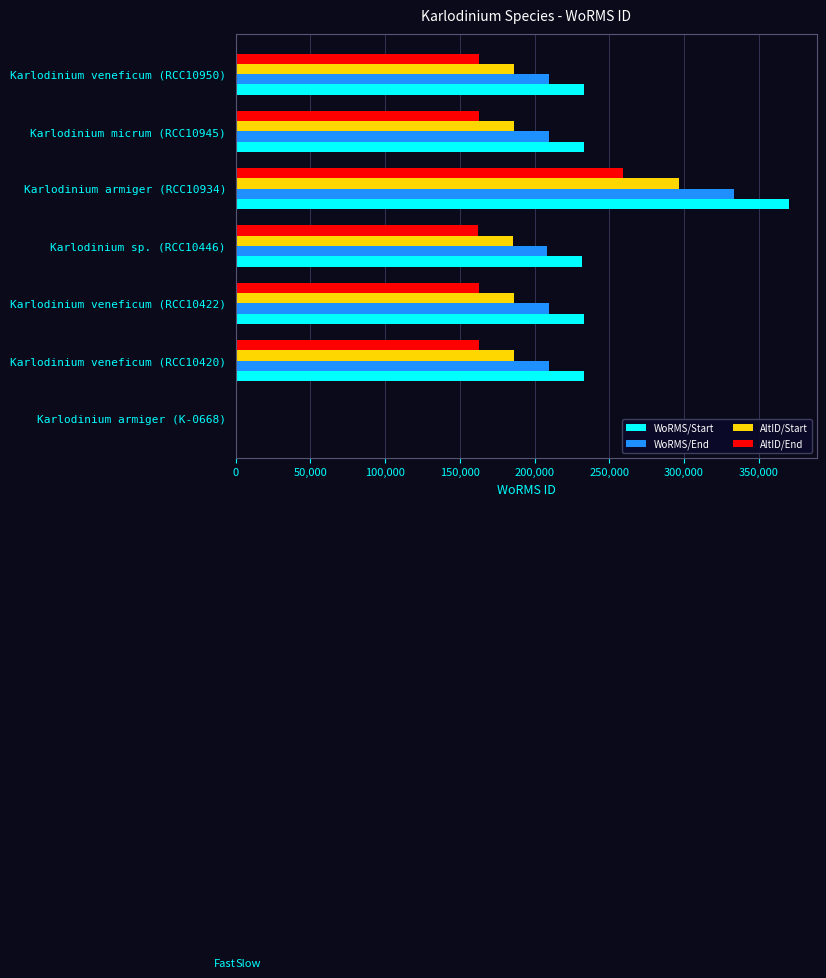

Is the value of AltID/Start at Karlodinium micrum (RCC10945) greater than the value of WoRMS/Start at Karlodinium micrum (RCC10945)?

No